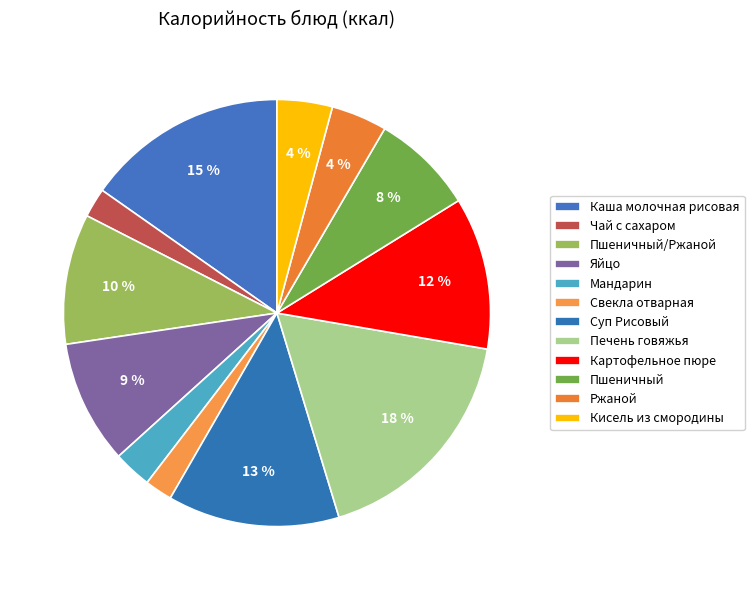

Which category has the smallest portion of the pie?

Свекла отварная